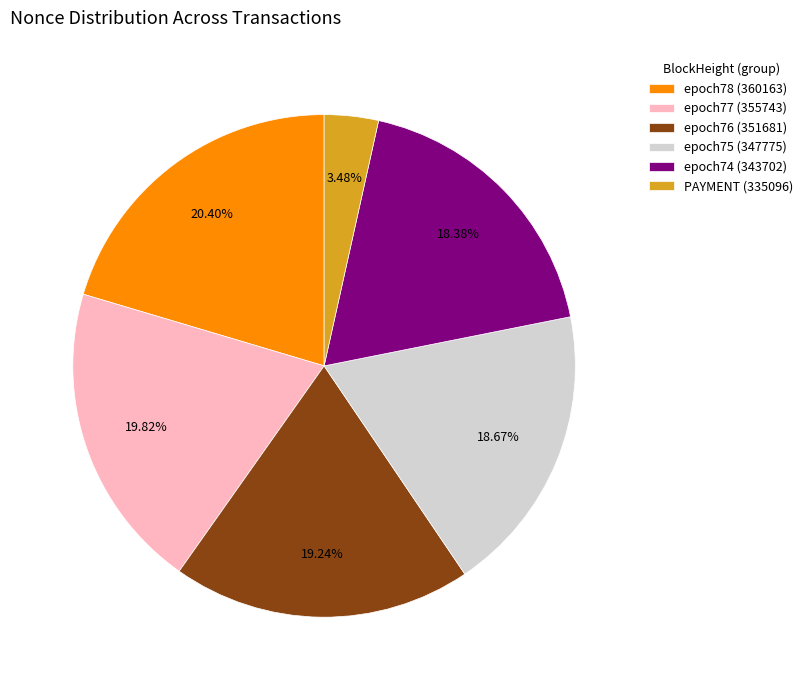

What is the total percentage of epoch78 (360163) and epoch75 (347775)?

39.1%